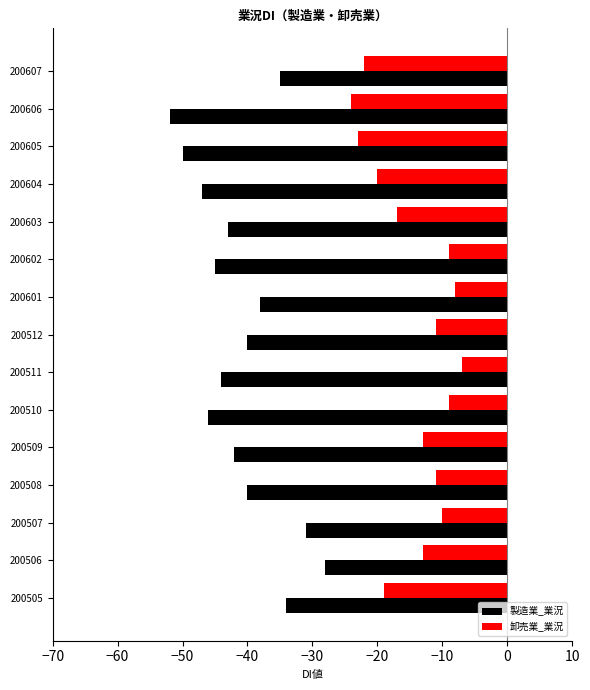

What is the spread (max minus min) of values at 200511?

37